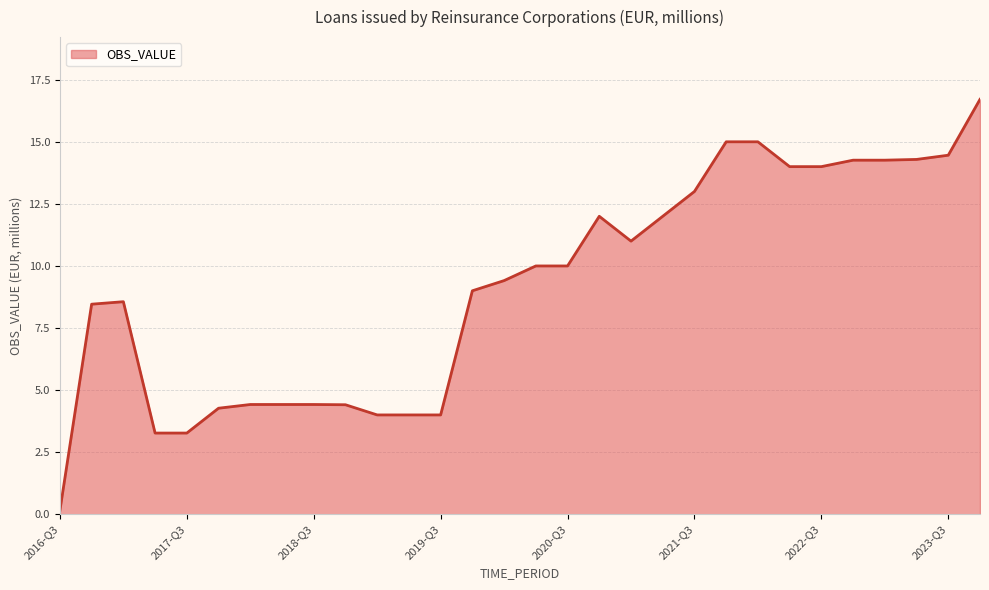

Count the number of categories in the chart.

30